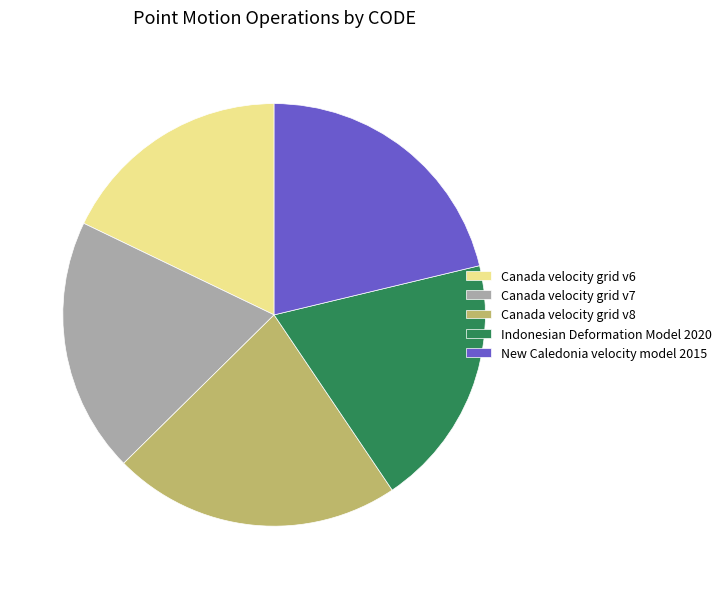

Which category has the biggest portion of the pie?

Canada velocity grid v8